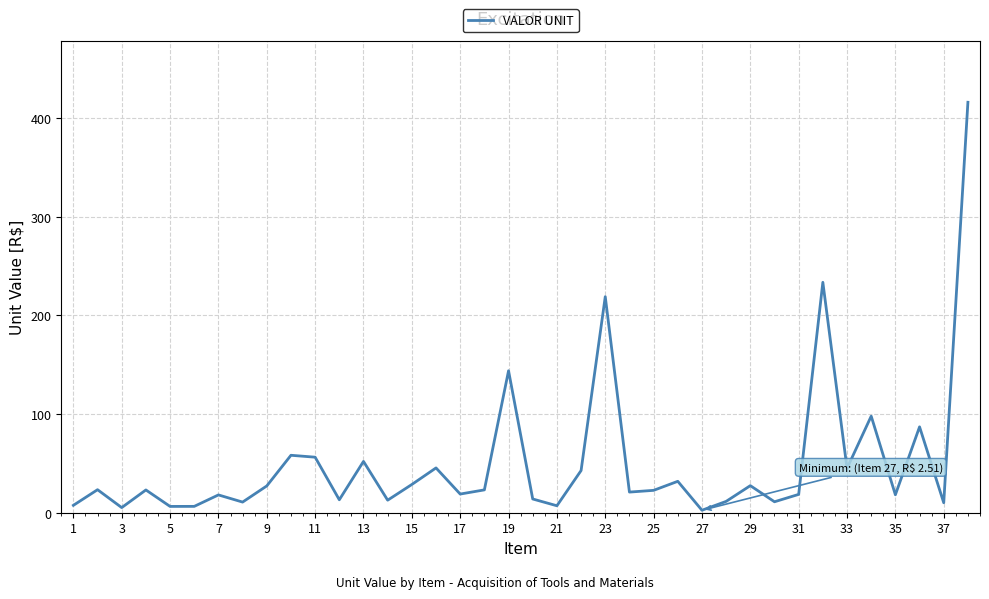

How many series are shown in this chart?

1